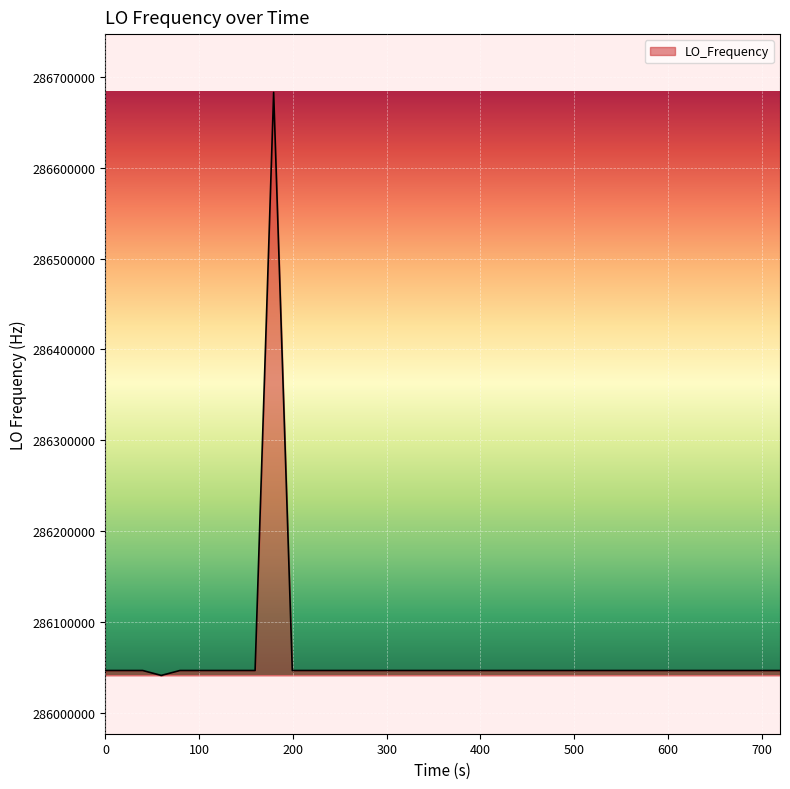

What is the maximum value shown in the chart?

286682702.8